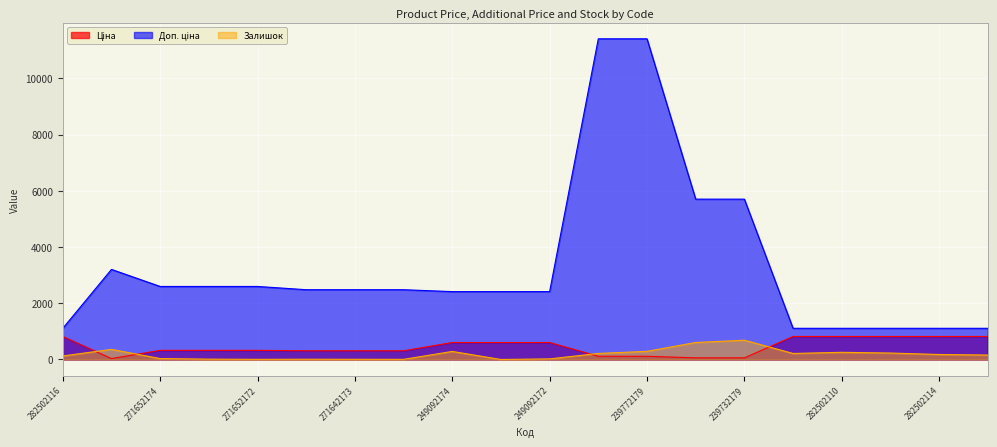

How many lines are shown in the chart?

3